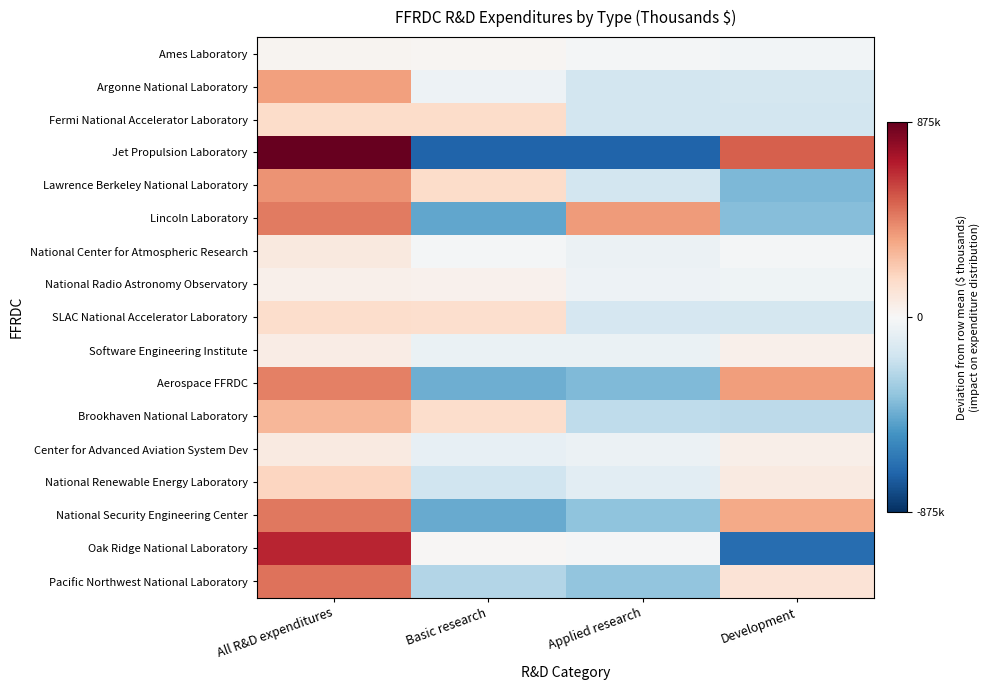

Reading right to left, list all the values displayed in this chart.

Ames Laboratory: Development=-21996.5	Applied research=-17649.5	Basic research=16723.5	All R&D expenditures=22922.5
Argonne National Laboratory: Development=-156154.5	Applied research=-157881.5	Basic research=-45724.5	All R&D expenditures=359760.5
Fermi National Accelerator Laboratory: Development=-159850.0	Applied research=-159850.0	Basic research=159850.0	All R&D expenditures=159850.0
Jet Propulsion Laboratory: Development=524906.5	Applied research=-699875.5	Basic research=-699875.5	All R&D expenditures=874844.5
Lawrence Berkeley National Laboratory: Development=-395894.5	Applied research=-163855.5	Basic research=163521.5	All R&D expenditures=396228.5
Lincoln Laboratory: Development=-372782.5	Applied research=371841.5	Basic research=-456094.5	All R&D expenditures=457035.5
National Center for Atmospheric Research: Development=-15439.5	Applied research=-52677.5	Basic research=-15075.5	All R&D expenditures=83192.5
National Radio Astronomy Observatory: Development=-40640.5	Applied research=-44036.5	Basic research=39832.5	All R&D expenditures=44844.5
SLAC National Accelerator Laboratory: Development=-155083.5	Applied research=-149696.5	Basic research=149696.5	All R&D expenditures=155083.5
Software Engineering Institute: Development=47540.0	Applied research=-55763.0	Basic research=-57350.0	All R&D expenditures=65573.0
Aerospace FFRDC: Development=368785.5	Applied research=-385450.5	Basic research=-427394.5	All R&D expenditures=444059.5
Brookhaven National Laboratory: Development=-225664.0	Applied research=-223626.0	Basic research=155693.0	All R&D expenditures=293597.0
Center for Advanced Aviation System Dev: Development=48263.0	Applied research=-51789.0	Basic research=-74322.0	All R&D expenditures=77848.0
National Renewable Energy Laboratory: Development=76407.0	Applied research=-94541.0	Basic research=-171084.0	All R&D expenditures=189218.0
National Security Engineering Center: Development=332171.5	Applied research=-352204.5	Basic research=-439687.5	All R&D expenditures=459720.5
Oak Ridge National Laboratory: Development=-666666.0	Applied research=-13292.0	Basic research=13292.0	All R&D expenditures=666666.0
Pacific Northwest National Laboratory: Development=122691.5	Applied research=-344297.5	Basic research=-253943.5	All R&D expenditures=475549.5